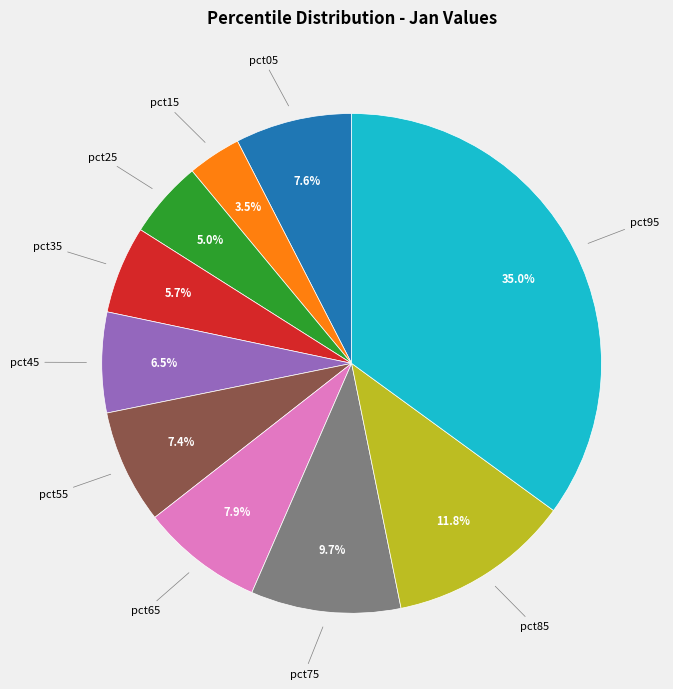

Is there a majority slice in this chart?

No